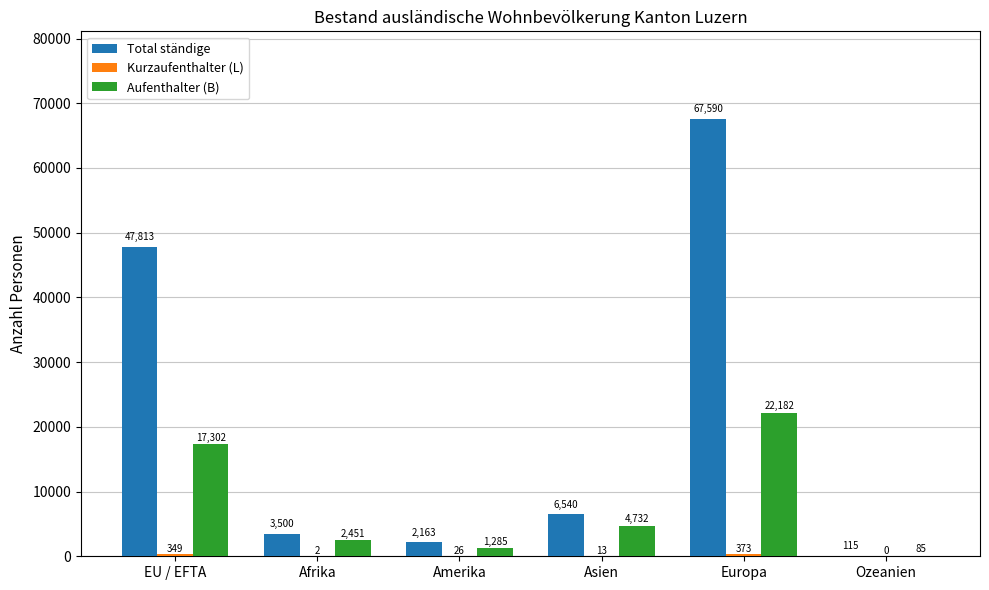

Does the chart contain stacked bars?

No